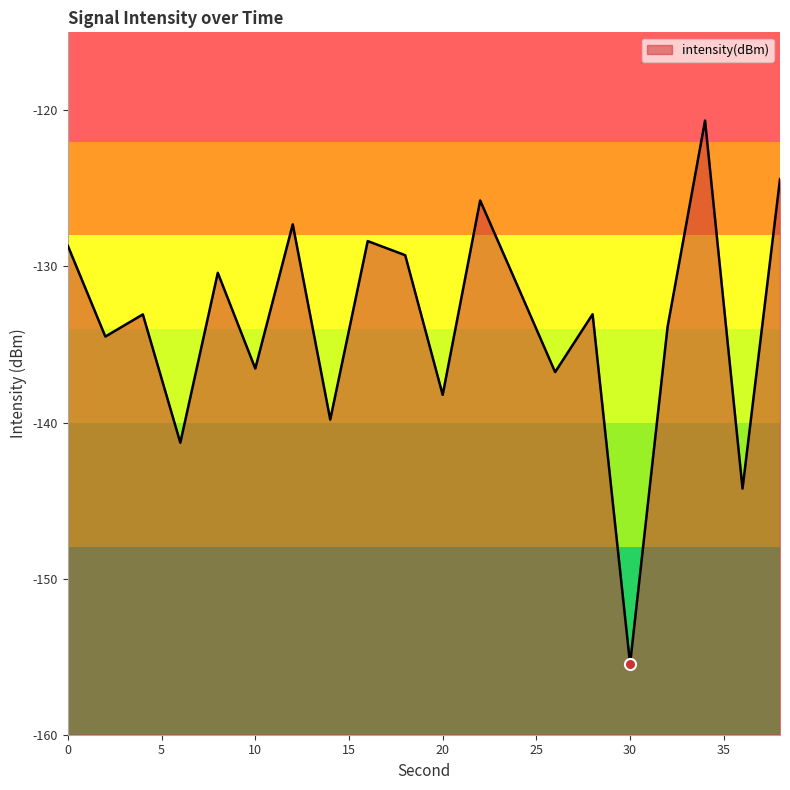

What value does the data have at 14?

-139.8